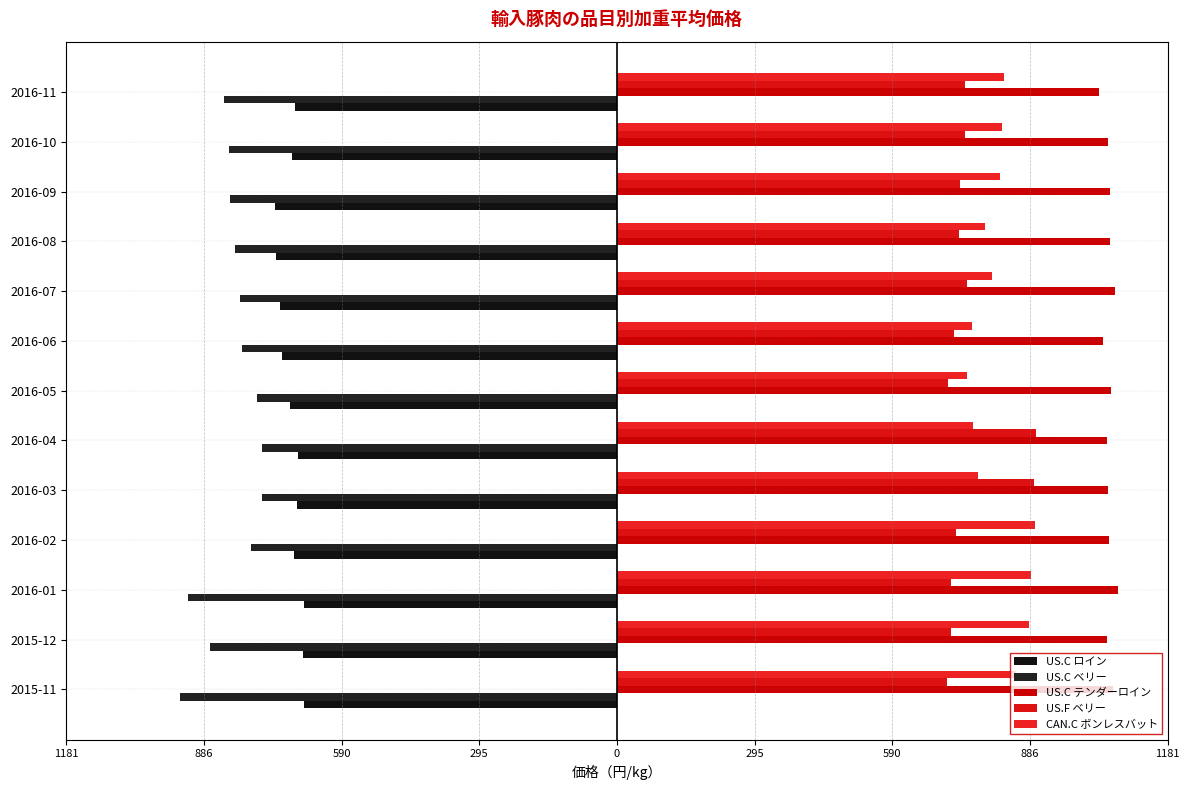

How many values in the US.C テンダーロイン series exceed 1055?

7